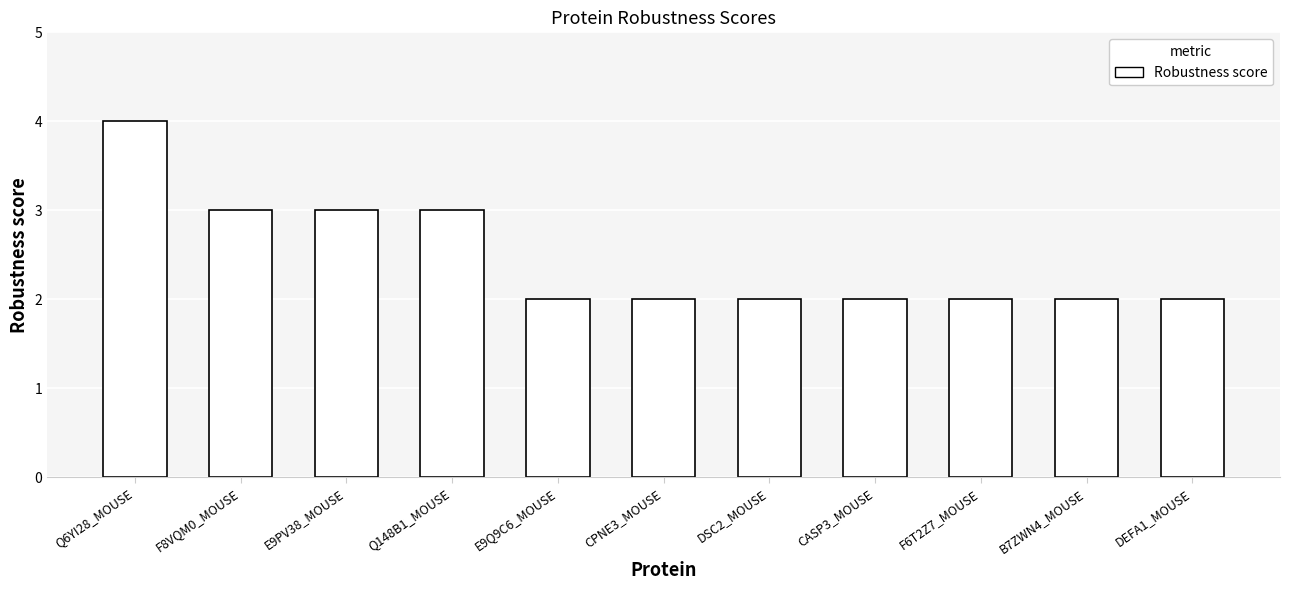

What is the difference between the maximum and minimum values?

2